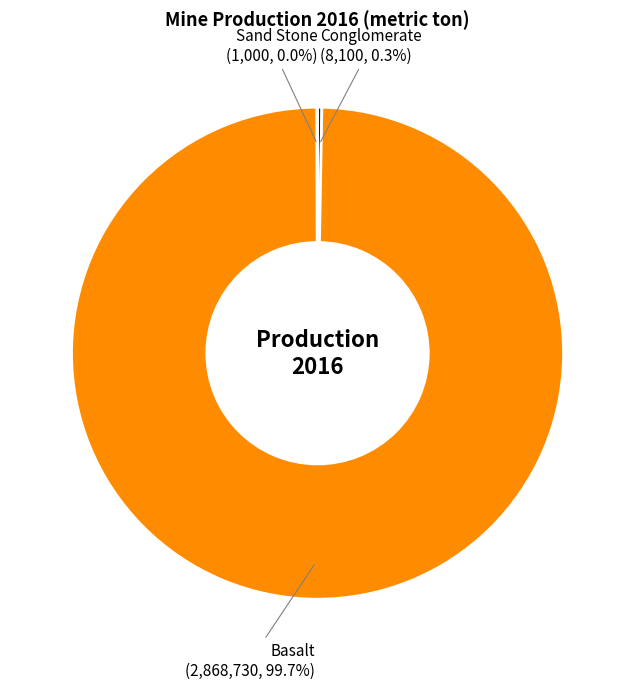

What is the largest slice in the pie chart?

Basalt